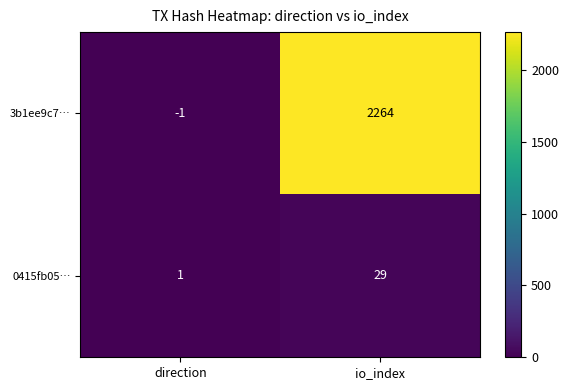

What is the spread (max minus min) of values at direction?

2